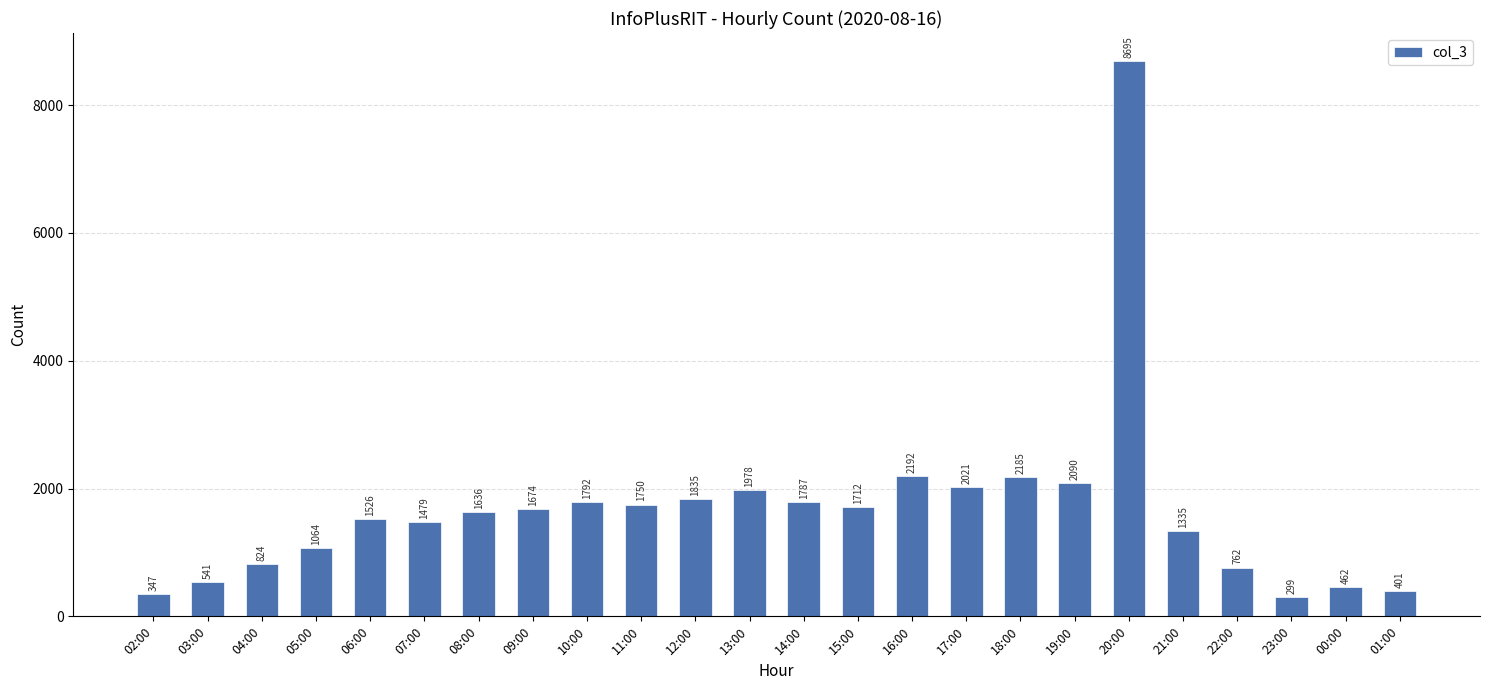

The value at 20:00 is 8695. True or false?

True